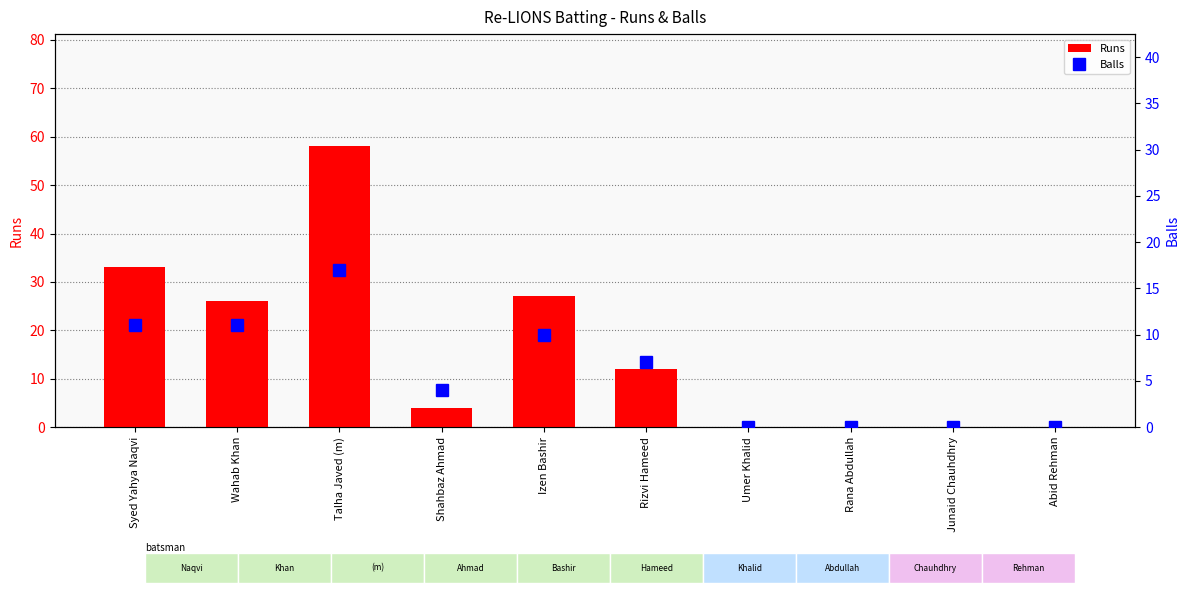

What is the difference between the second highest and minimum values in the Balls series?

11